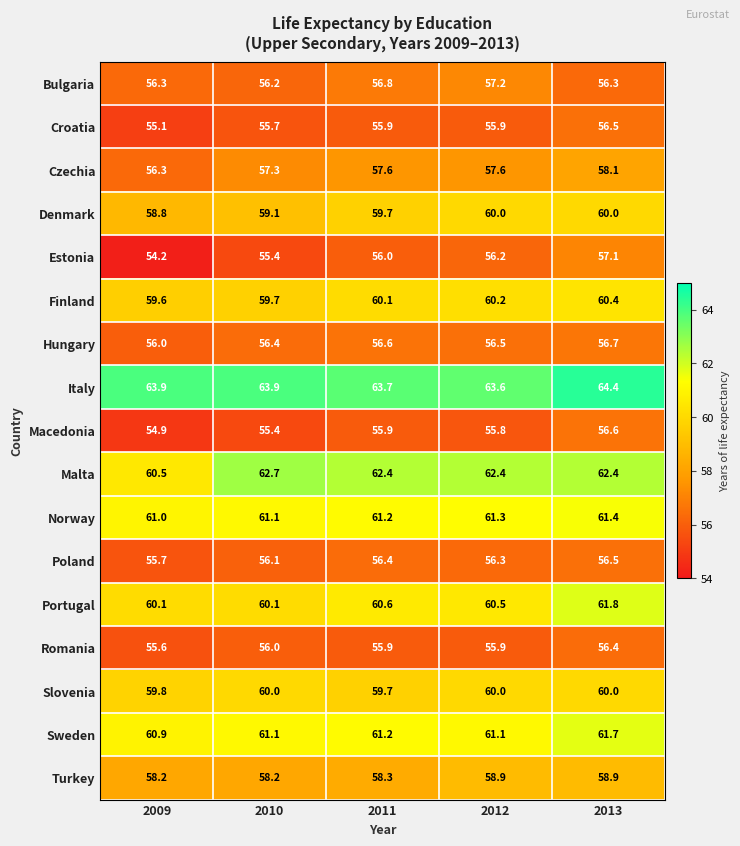

How many series are shown in this chart?

17